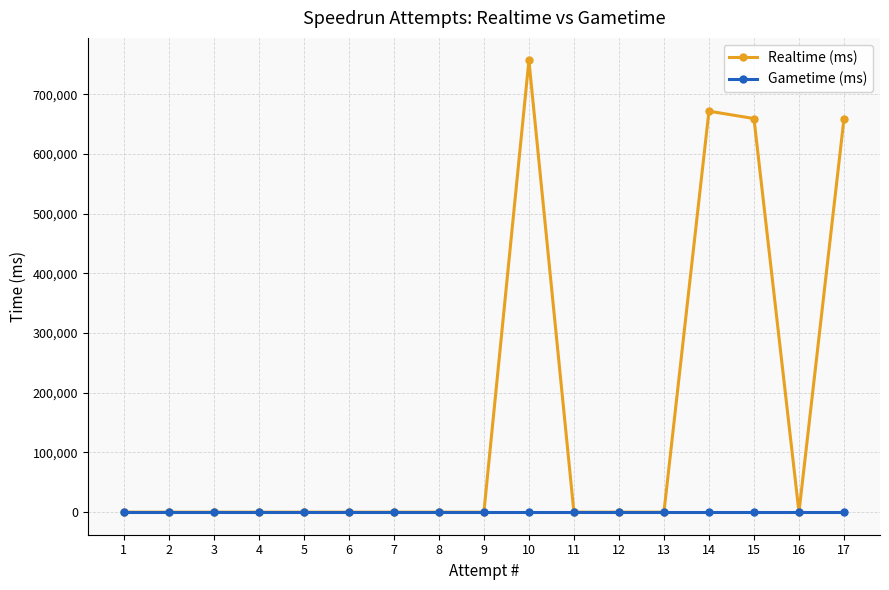

How many values in Realtime (ms) are above zero?

4